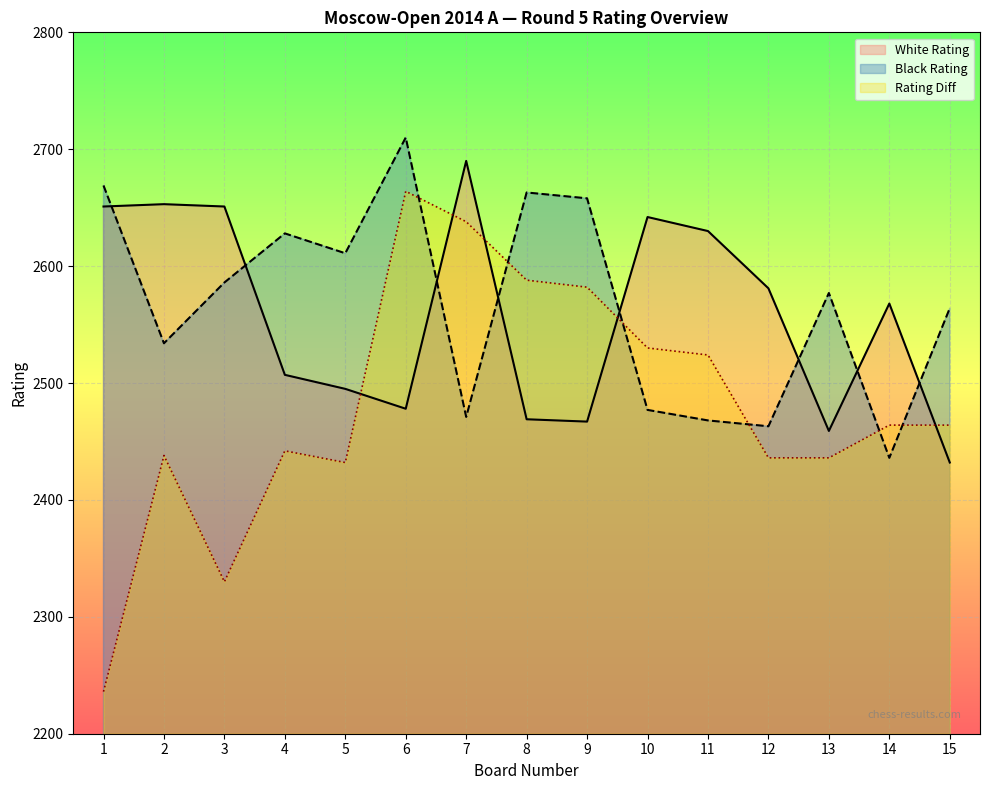

In Black Rating, how many points are lower than both neighbors (excluding endpoints)?

5